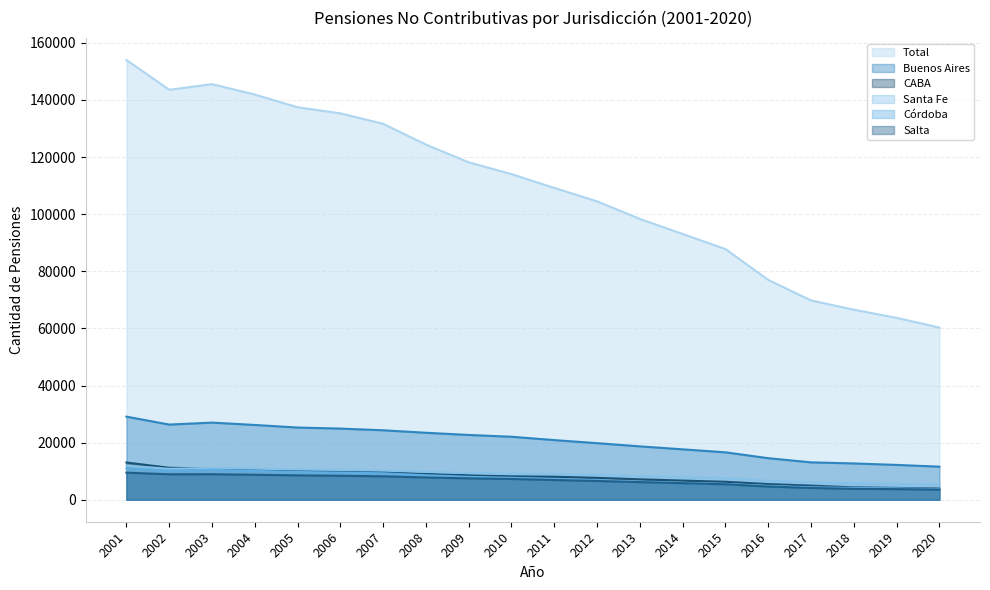

True or false: Total has a value of 98334.9 at 2013.

True